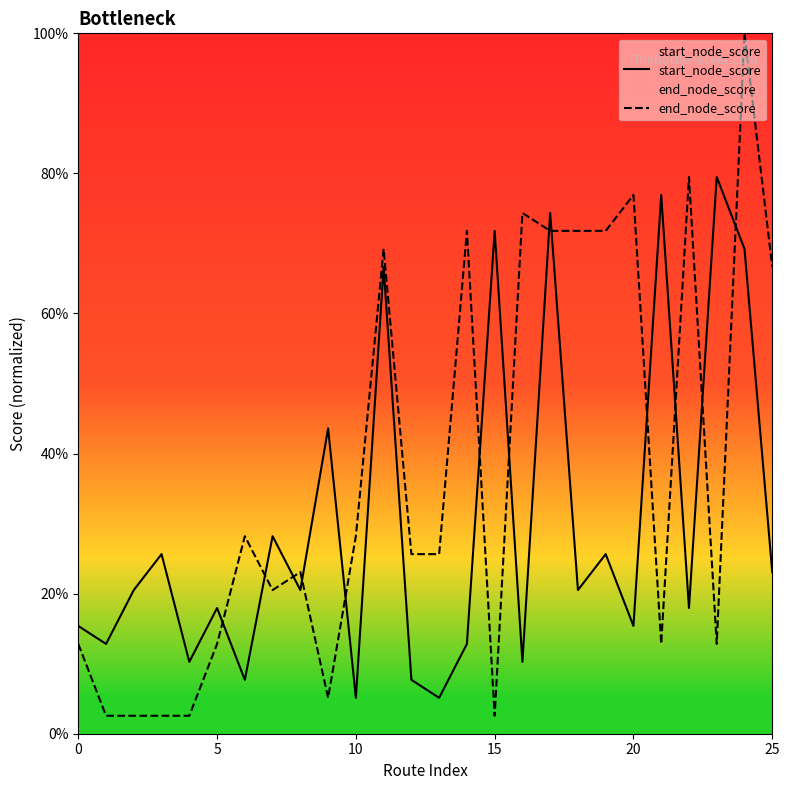

Which series ends up on top after the final intersection of end_node_score and start_node_score?

end_node_score